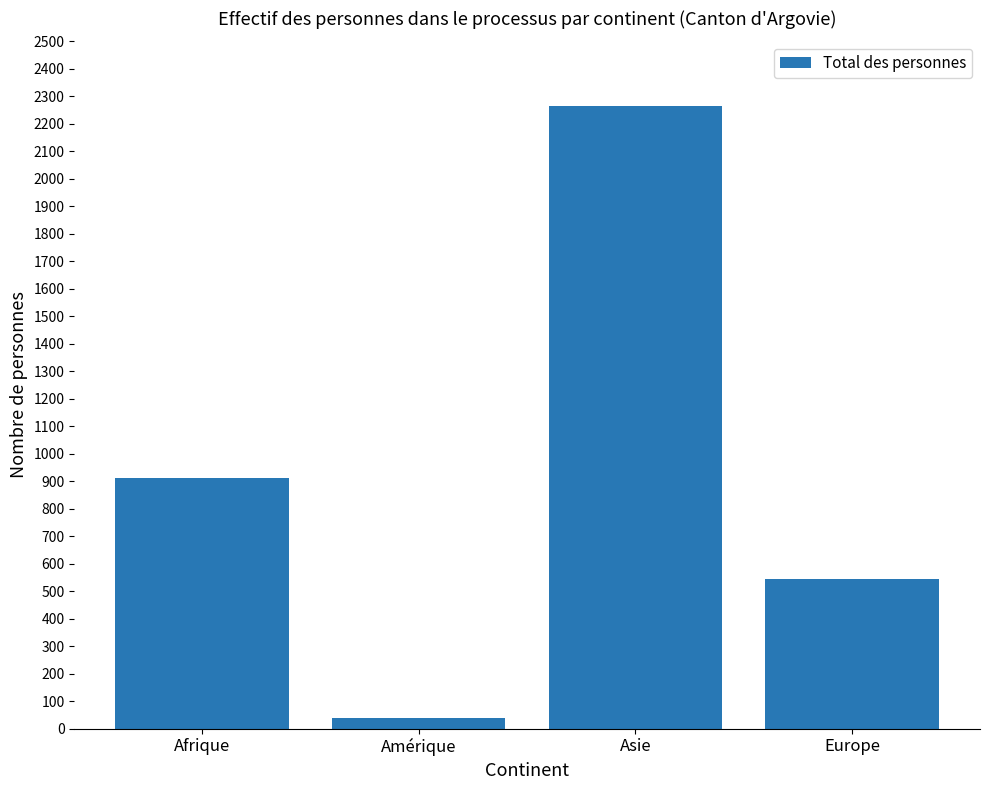

What position from the left is Asie?

3